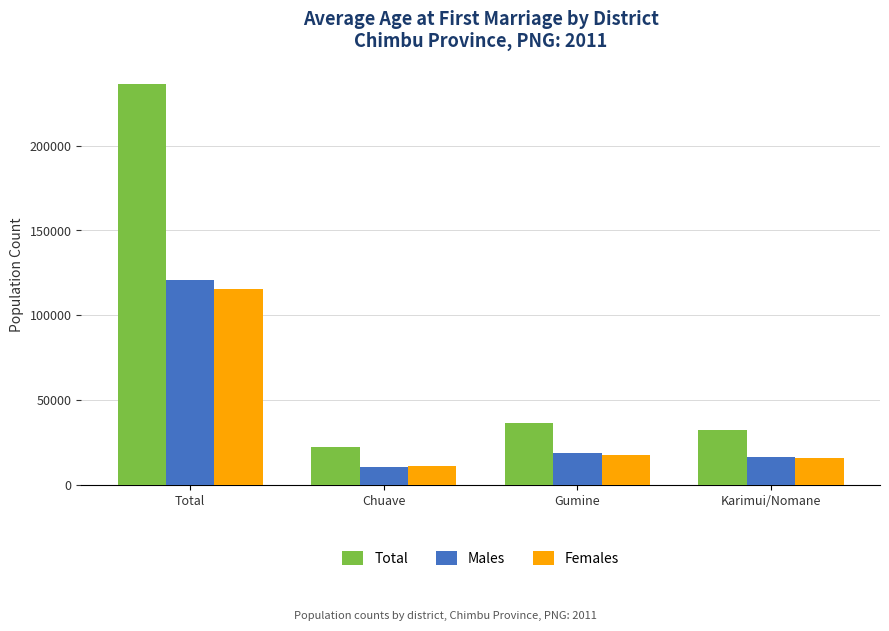

Which category has the lowest value across all series?

Chuave